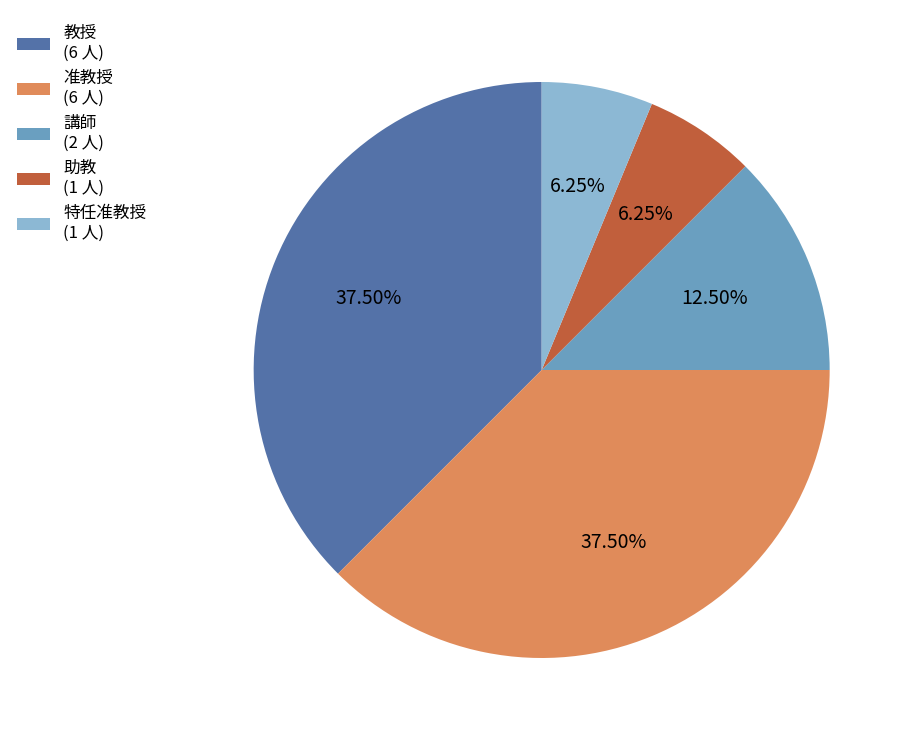

Combined, do 助教 (1 人) and 講師 (2 人) account for over 50%?

No